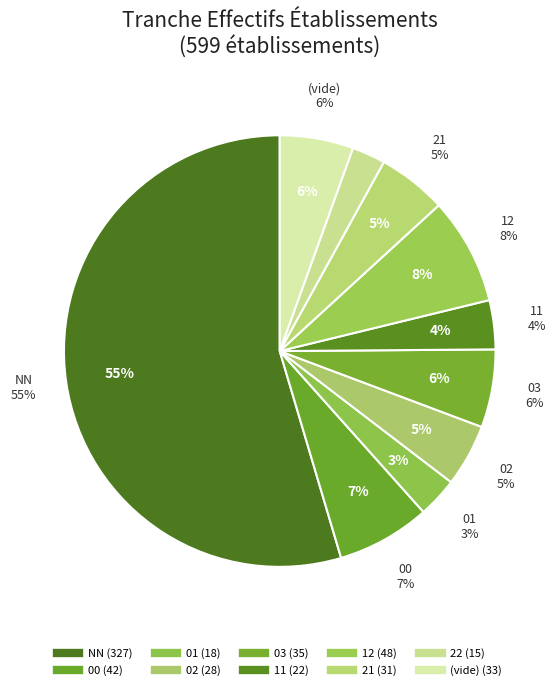

Is it true that 22 is 13% of the pie?

False